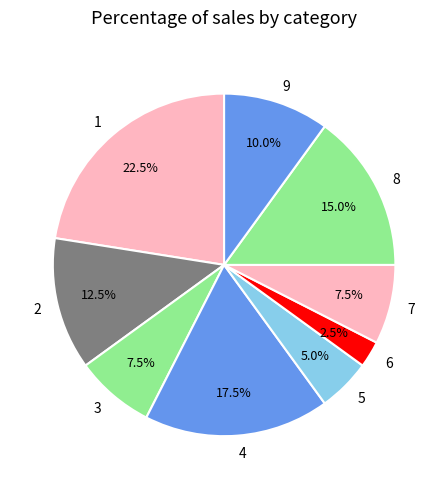

Is there a majority slice in this chart?

No